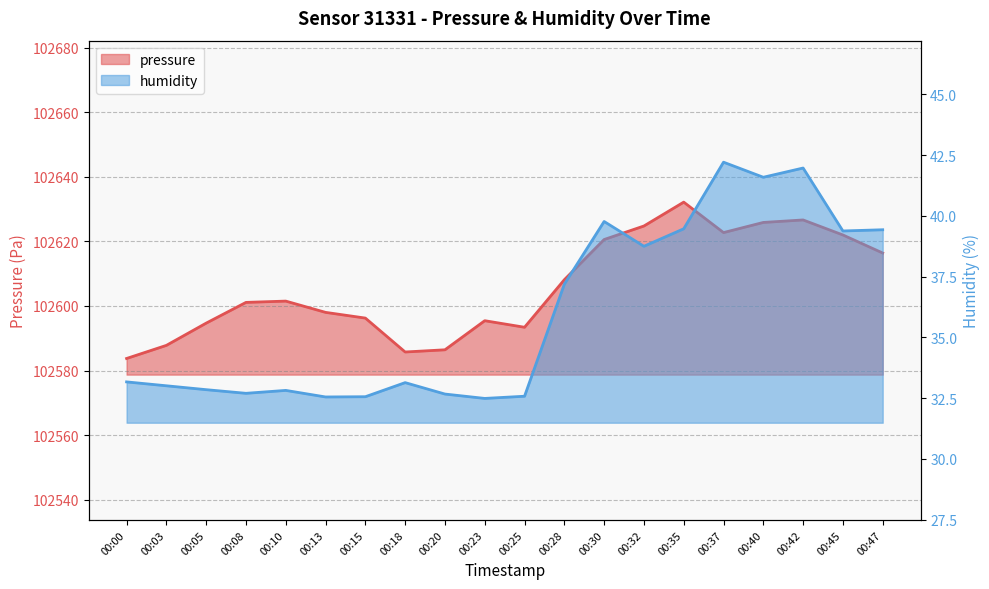

True or false: pressure has a value of 40940.4 at 00:40.

False